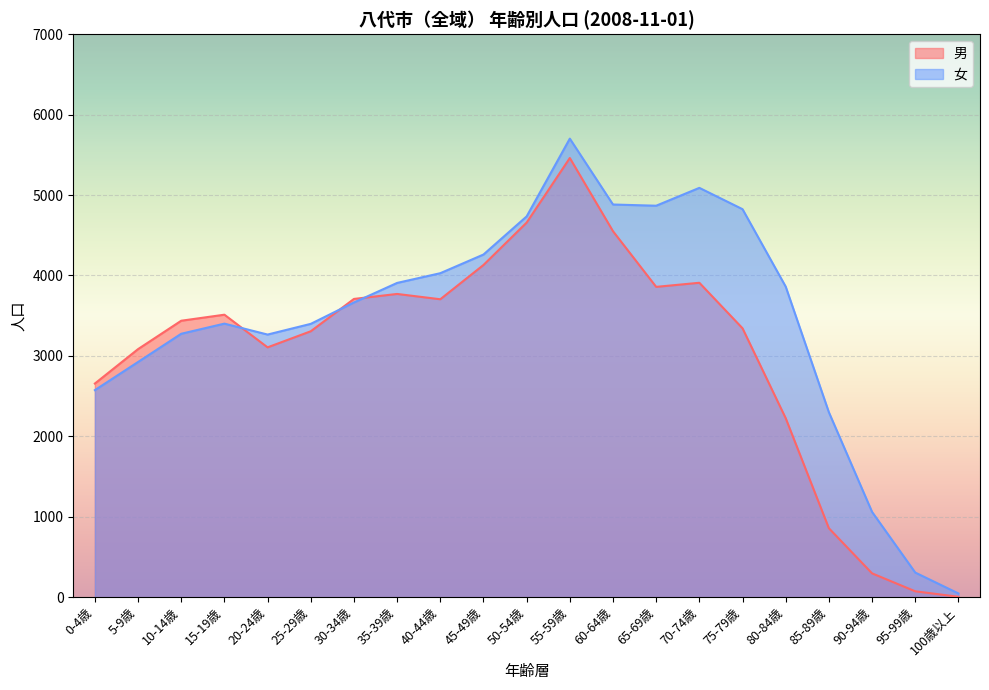

Reading left to right, transcribe all the data shown in this chart.

男: 0-4歳=2656	5-9歳=3084	10-14歳=3437	15-19歳=3512	20-24歳=3106	25-29歳=3306	30-34歳=3708	35-39歳=3770	40-44歳=3704	45-49歳=4130	50-54歳=4657	55-59歳=5460	60-64歳=4550	65-69歳=3858	70-74歳=3909	75-79歳=3343	80-84歳=2225	85-89歳=857	90-94歳=296	95-99歳=73	100歳以上=5
女: 0-4歳=2574	5-9歳=2924	10-14歳=3275	15-19歳=3401	20-24歳=3265	25-29歳=3398	30-34歳=3664	35-39歳=3907	40-44歳=4028	45-49歳=4260	50-54歳=4734	55-59歳=5701	60-64歳=4882	65-69歳=4867	70-74歳=5089	75-79歳=4824	80-84歳=3861	85-89歳=2299	90-94歳=1060	95-99歳=306	100歳以上=46